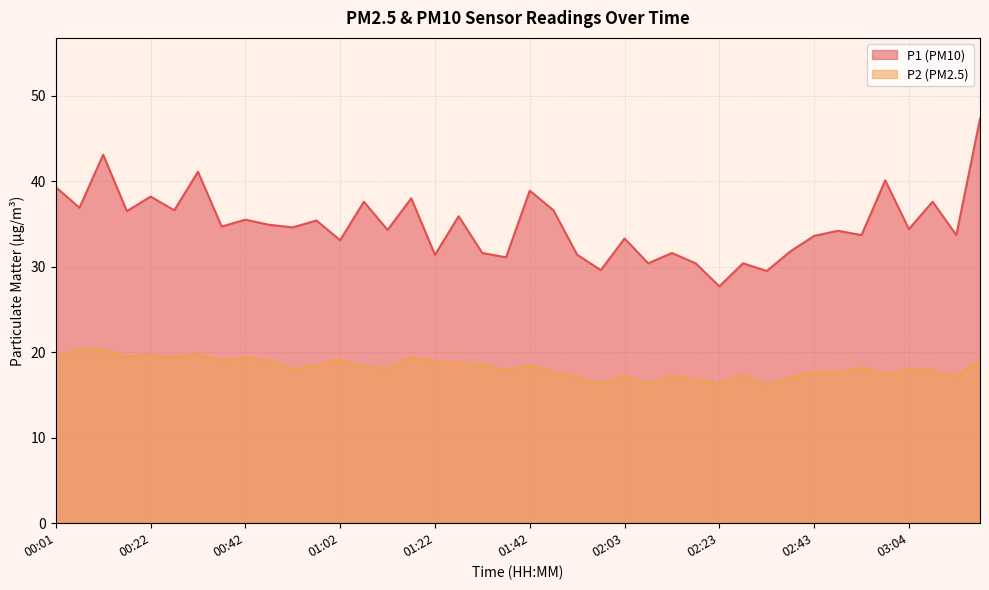

What is the sum of all P2 values?

728.7